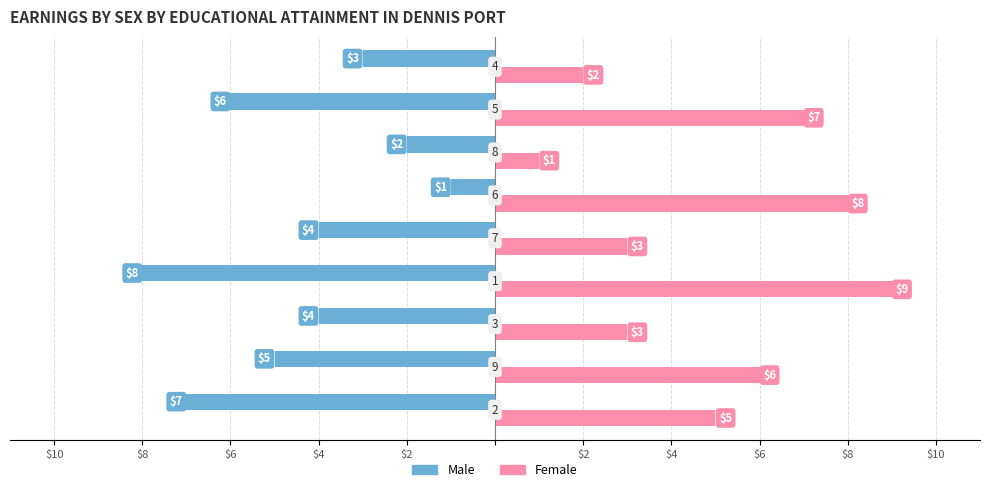

Which series has the largest range (max minus min)?

Female